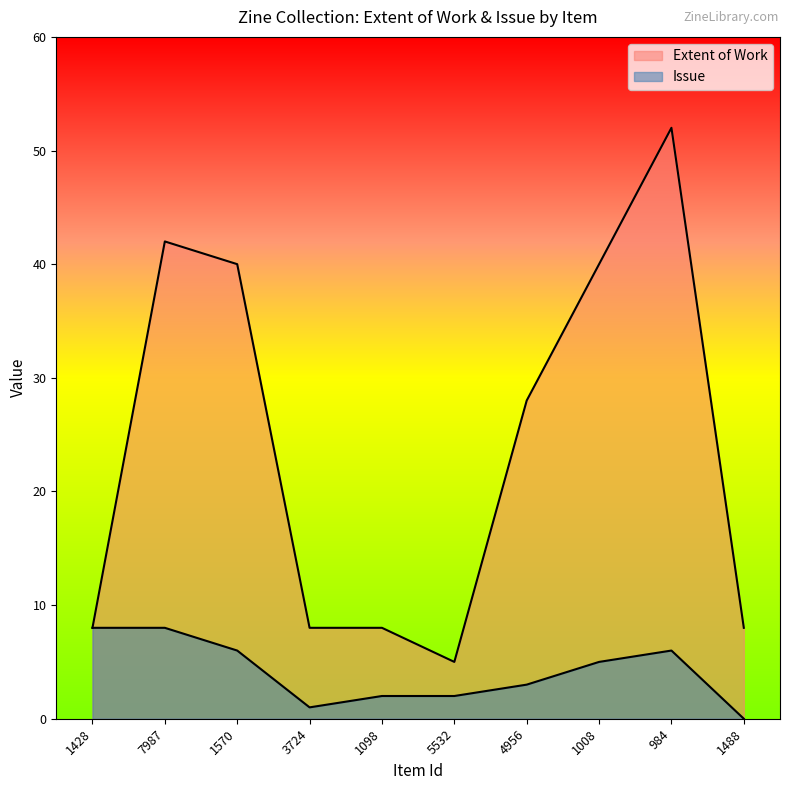

What is the value of the Extent of Work point at the 3rd from the left?

40